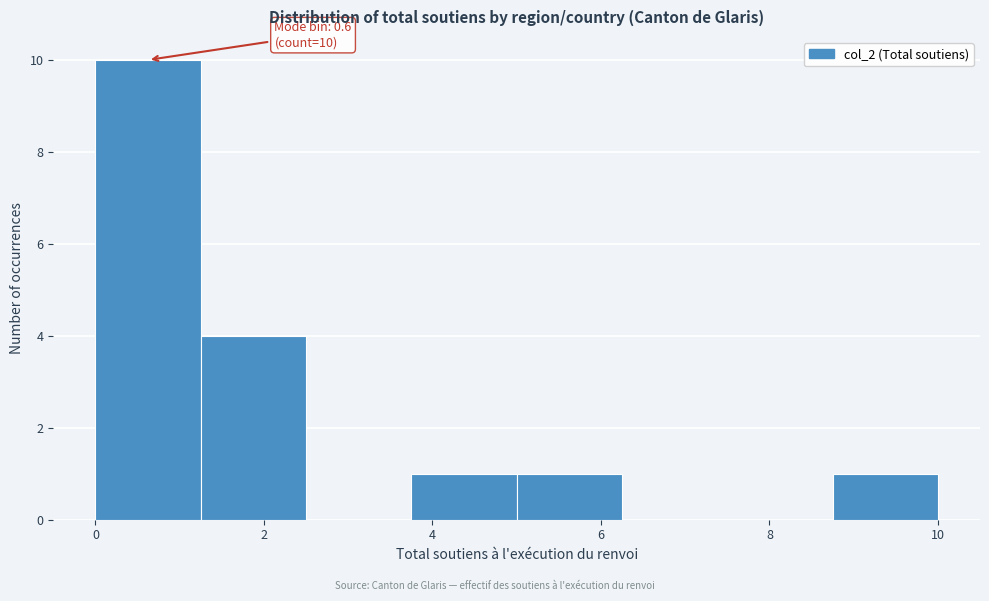

Which range on the x-axis has the tallest bar?

0.00 to 1.25